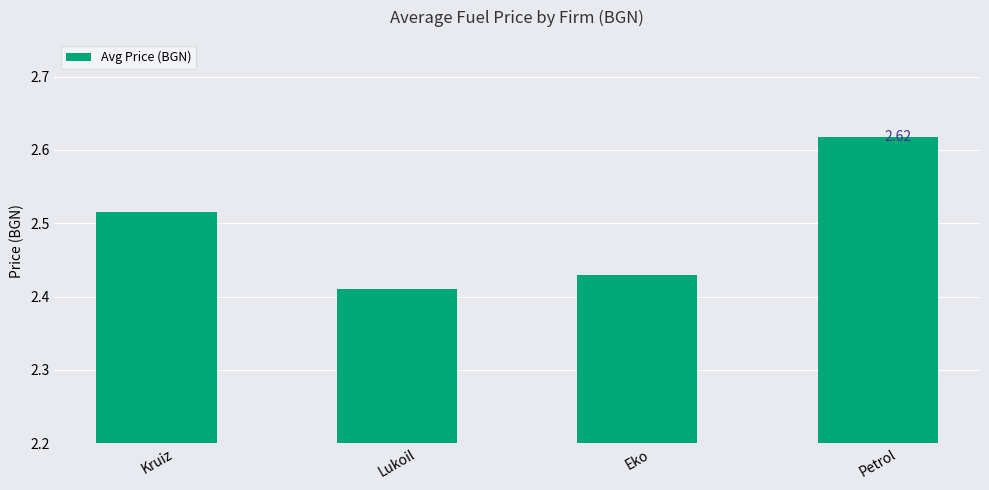

What is the difference between the second highest and second lowest values?

0.1